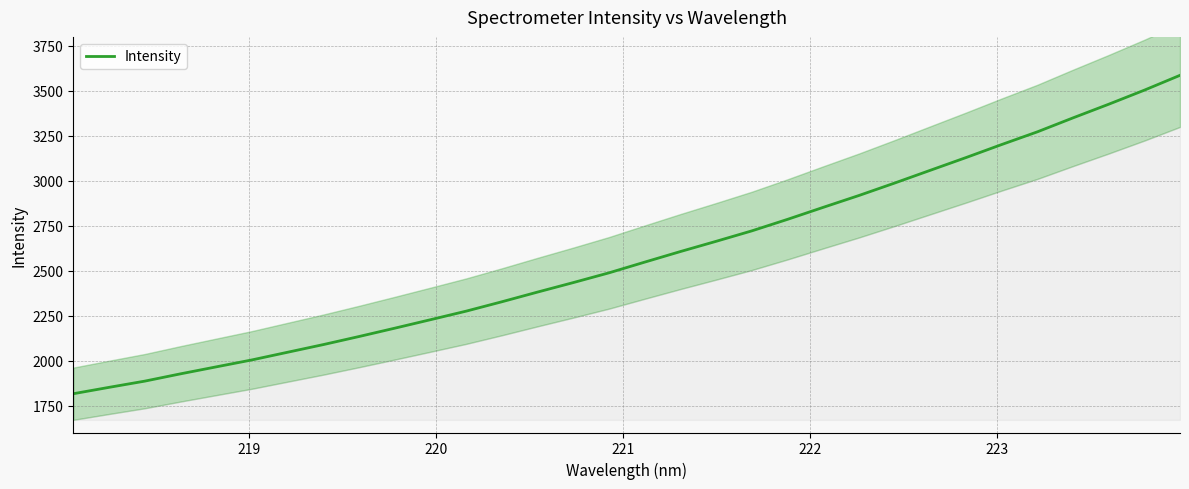

What is the value of the 27th point from the left?

3201.4